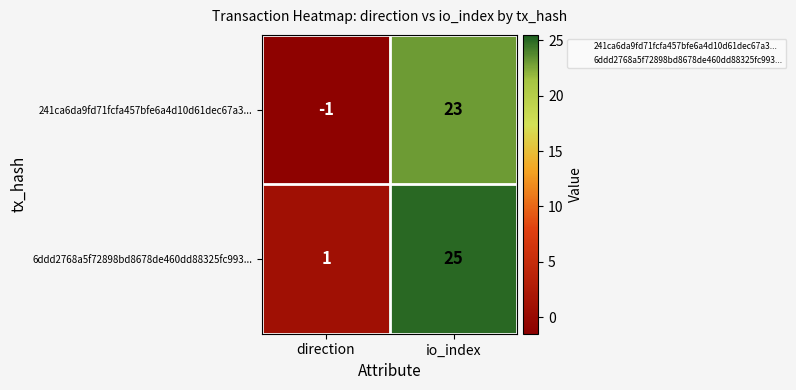

True or false: 6ddd2768a5f72898bd8678de460dd88325fc993... has a value of 33 at io_index.

False